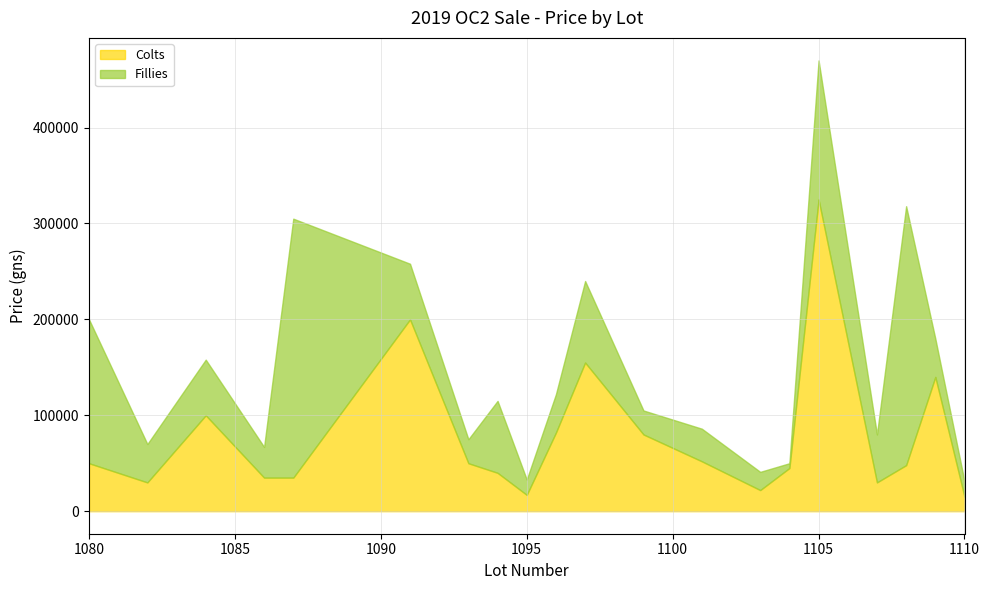

What is the sum of the Fillies values at 1094 and 1104?

80000